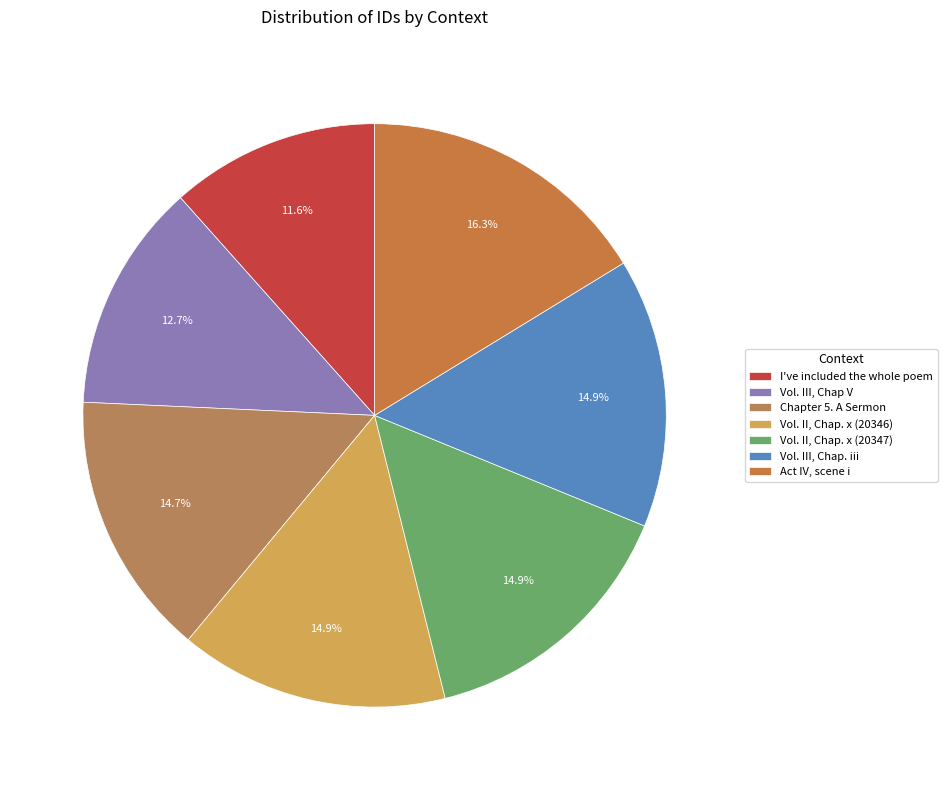

To the nearest percent, what is the average slice percentage?

14%